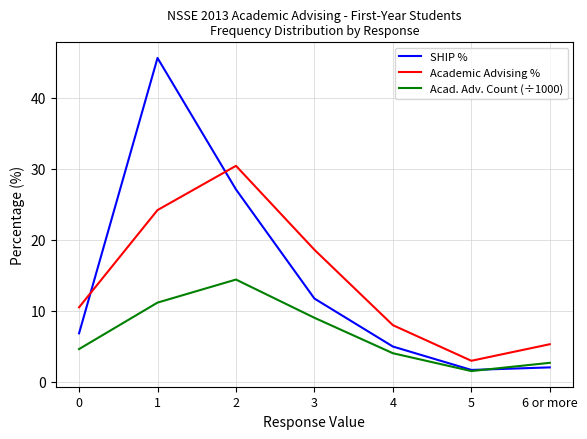

How many interior local peaks does the SHIP % series have?

1